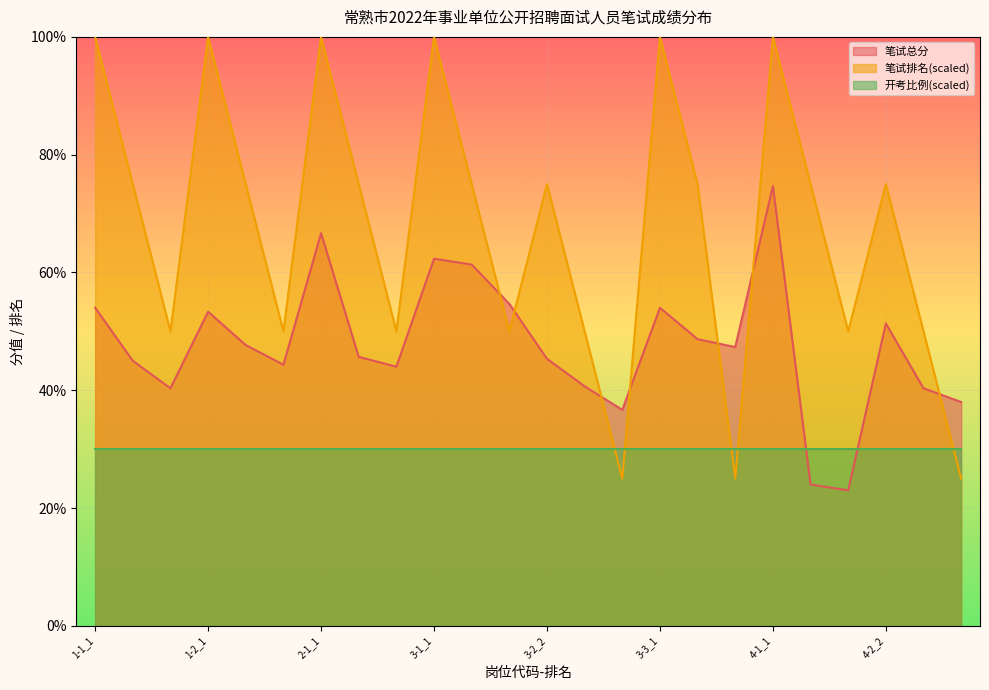

Rank the series by their maximum value, from lowest to highest.

开考比例(scaled), 笔试总分, 笔试排名(scaled)